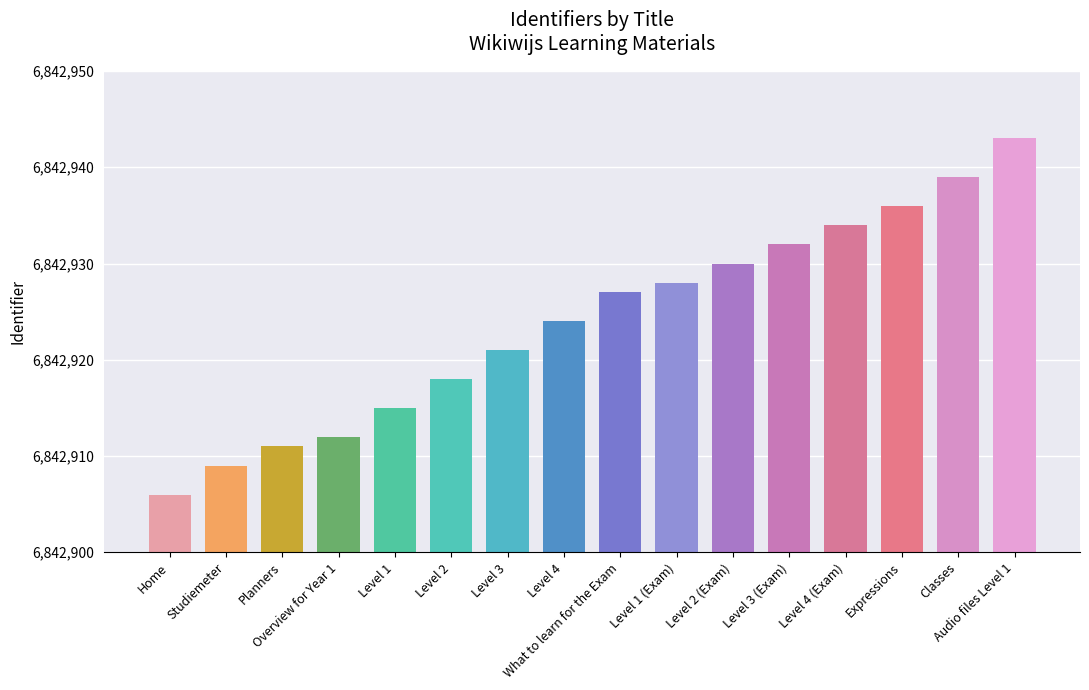

Which category has the highest value across all series?

Audio files Level 1